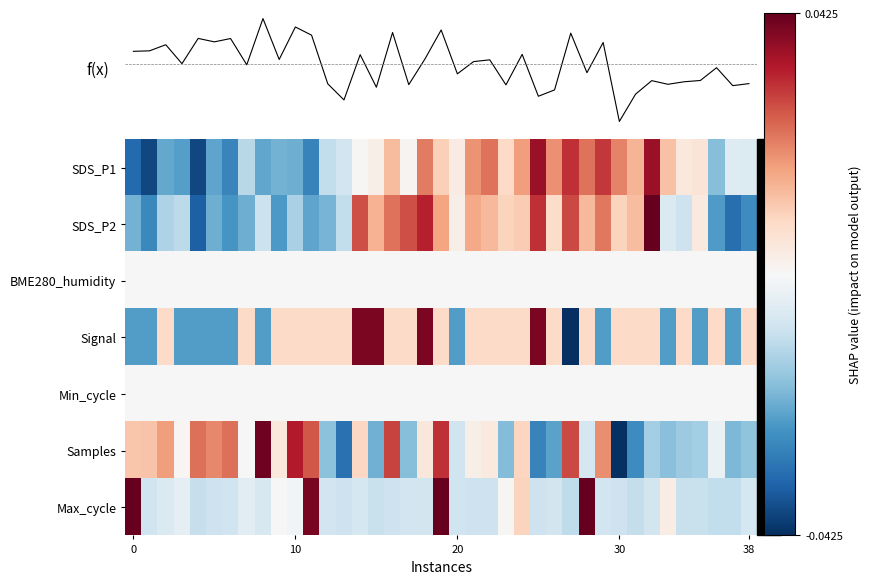

How many data points in SDS_P1 are above 0?

22